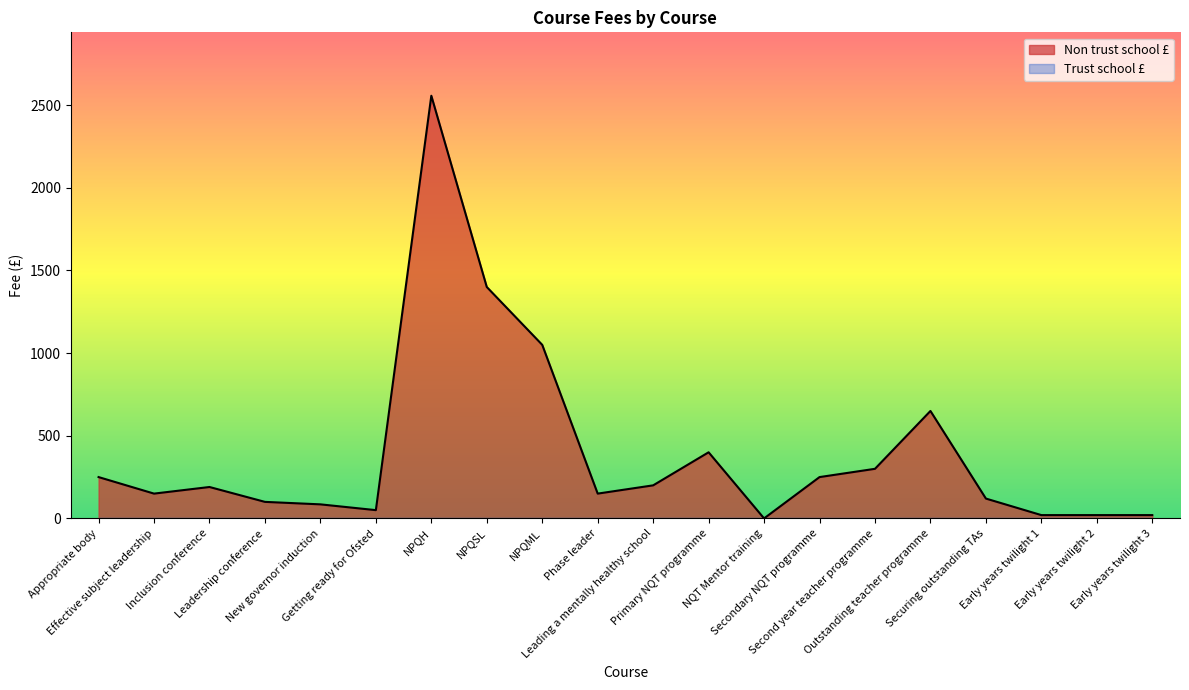

True or false: the data shows 77 at Getting ready for Ofsted.

False